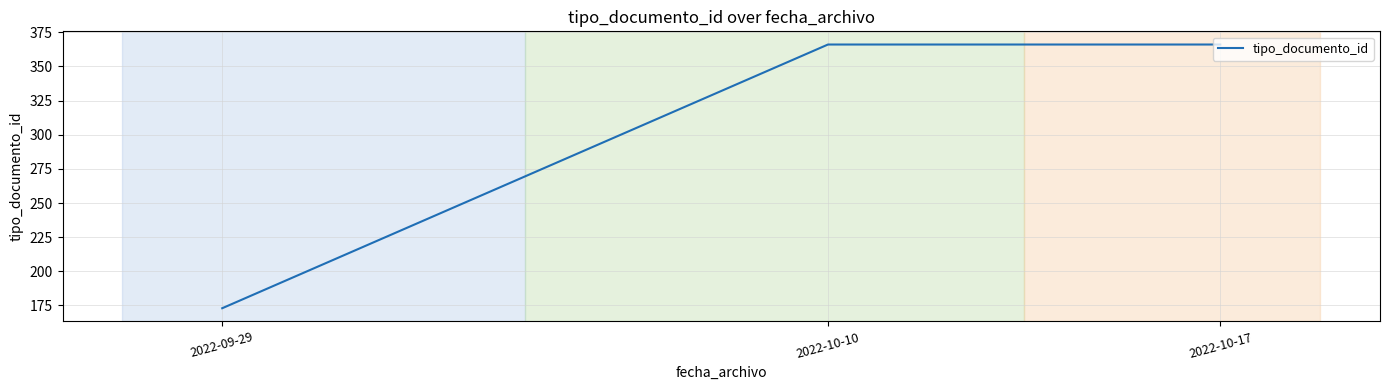

What position from the right is 2022-10-17?

1